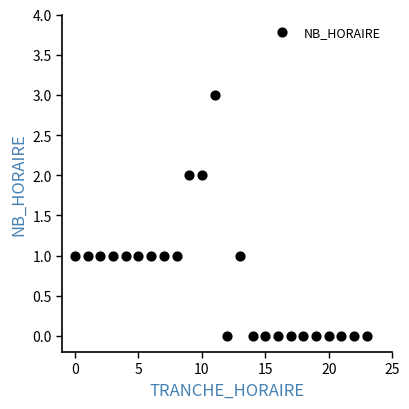

What is the range of X values (max minus min)?

23